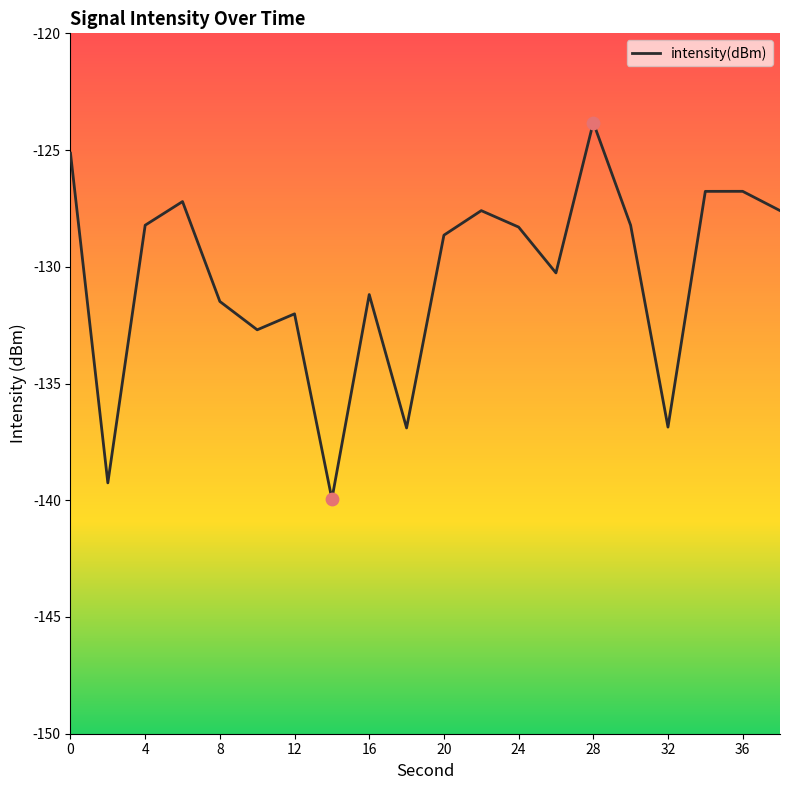

What is the minimum value shown in the chart?

-139.9